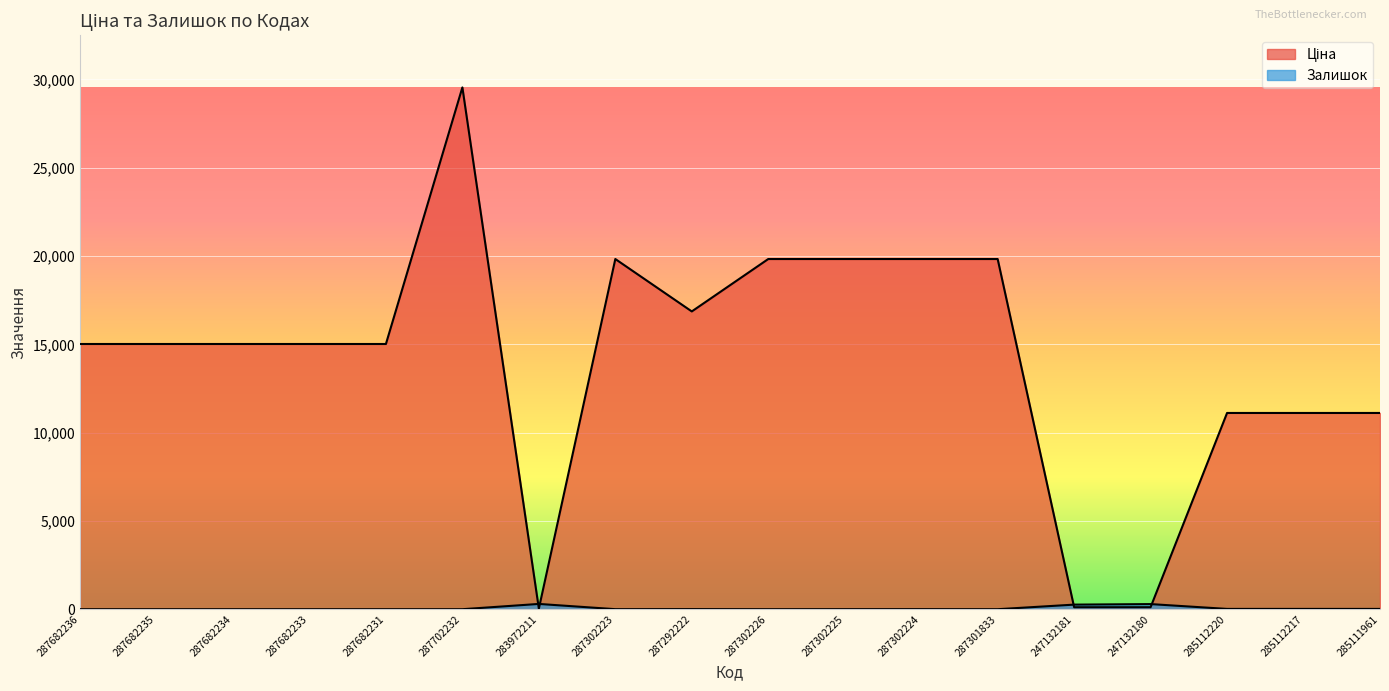

Reading left to right, list all the values displayed in this chart.

Ціна: 15019.2	15019.2	15019.2	15019.2	15019.2	29548.9	32.0	19831.1	16863.2	19831.1	19831.1	19831.1	19831.1	113.3	113.3	11113.6	11113.6	11113.6
Залишок: 0.0	0.0	0.0	0.0	0.0	0.0	299.0	2.0	5.0	0.0	2.0	3.0	0.0	260.0	290.0	17.0	17.0	16.0